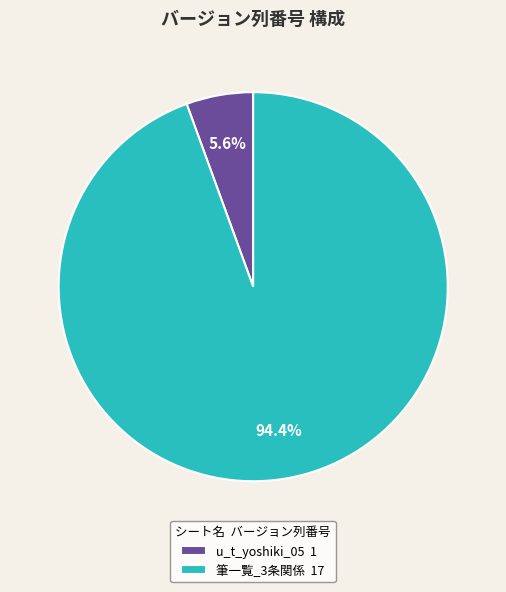

Count the number of slices in the pie.

2